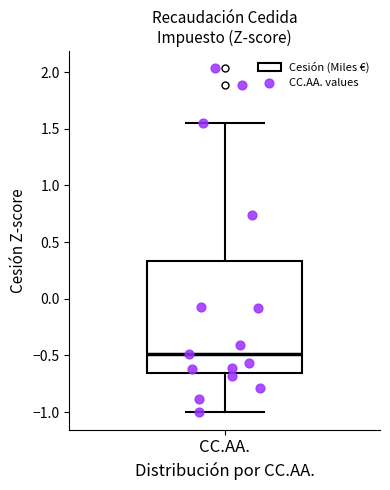

Read this box plot against the y-axis: the position of the median line, the range covered by the box, and the ends of both whiskers. The values are not printed on the chart, so give them approximately, as read against the axis.

median -0.50, box -0.65 to 0.35, whiskers -1.00 to 1.55